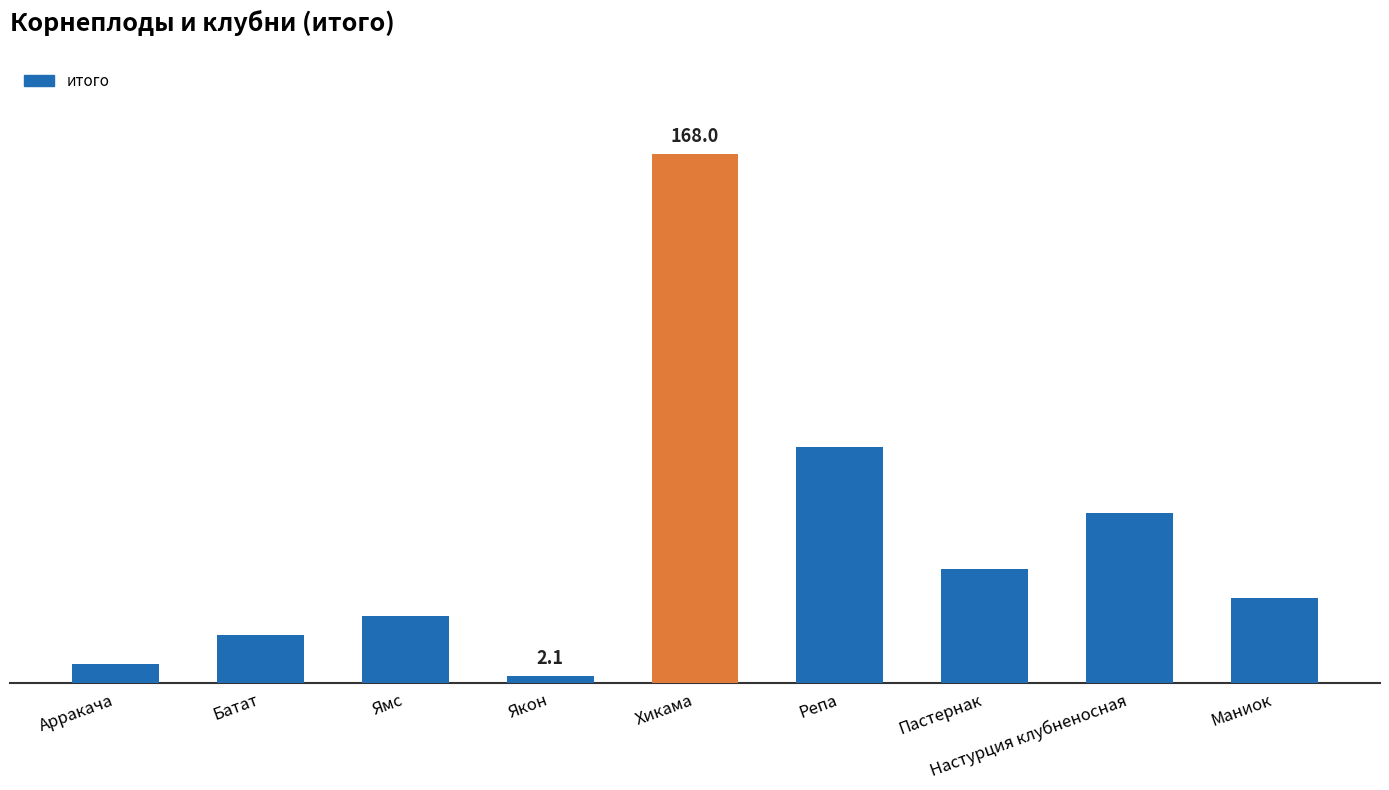

Reading right to left, extract all data points from this chart.

27.0	54.0	36.0	75.0	168.0	2.1	21.0	15.0	6.0